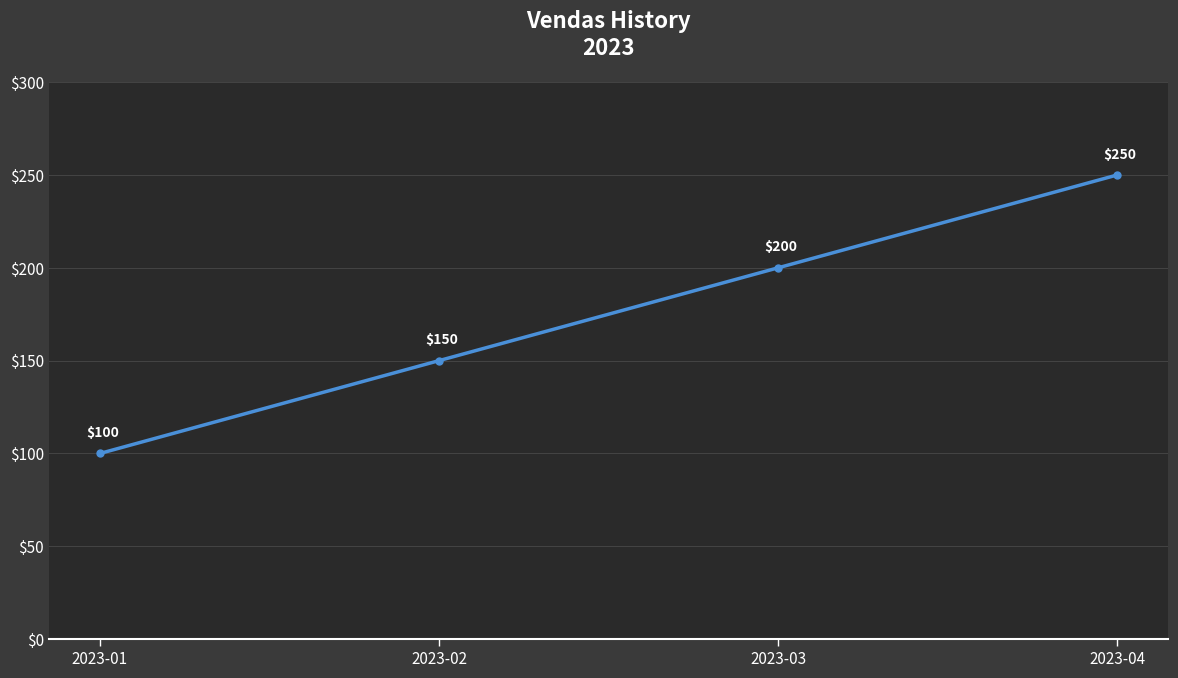

What is the change in value from 2023-03 to 2023-04?

+50